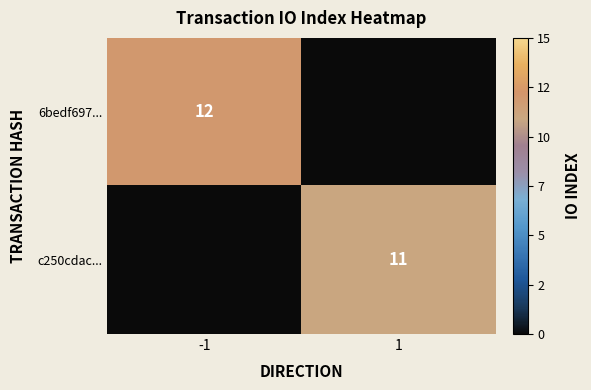

The value of 6bedf697... at -1 is 4. True or false?

False